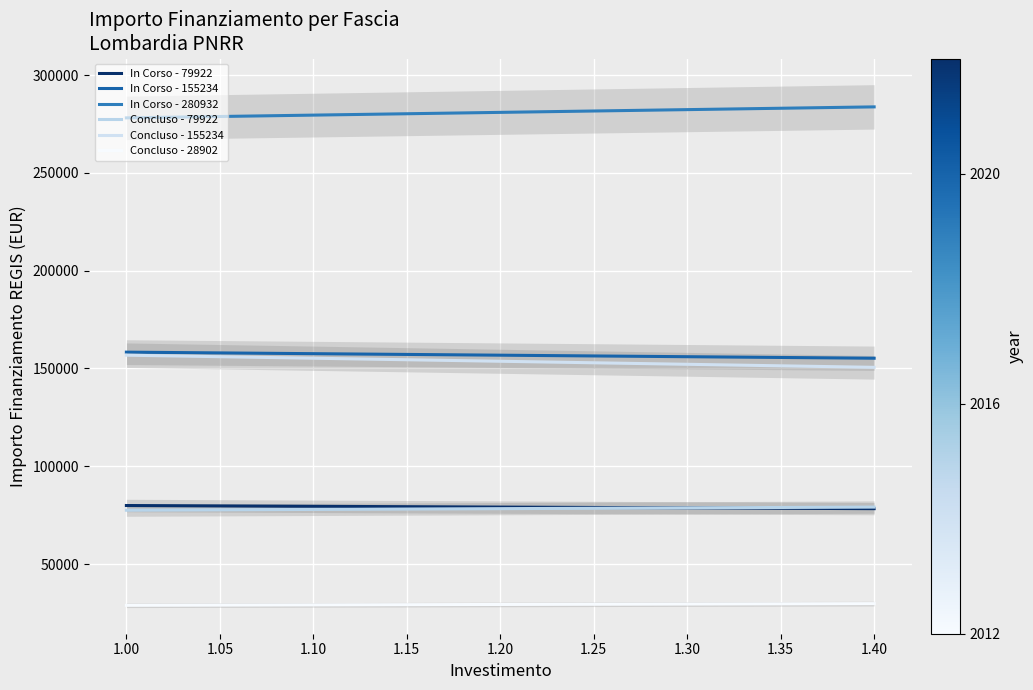

What is the average value of the Concluso - 28902 series?

29335.5